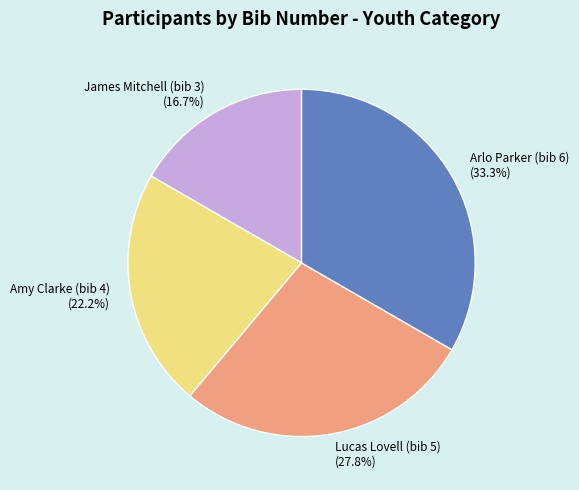

To the nearest percent, what is the combined percentage of James Mitchell (bib 3) and Arlo Parker (bib 6)?

50%